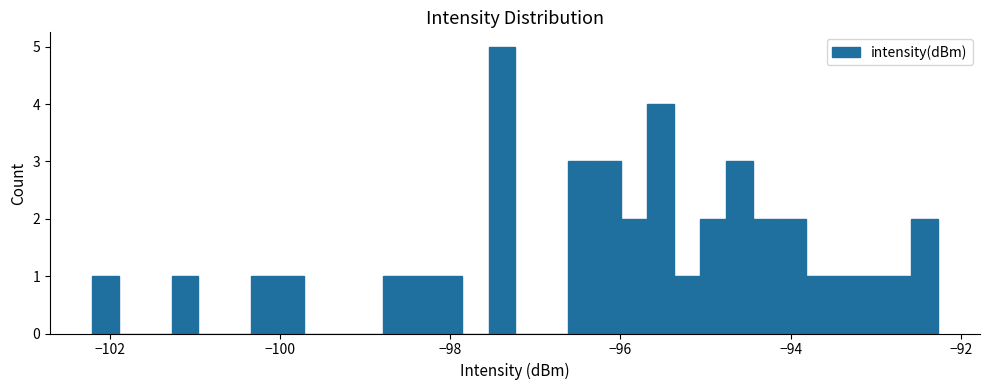

Read against the x-axis, roughly where is the centre of the tallest bar?

-97.4